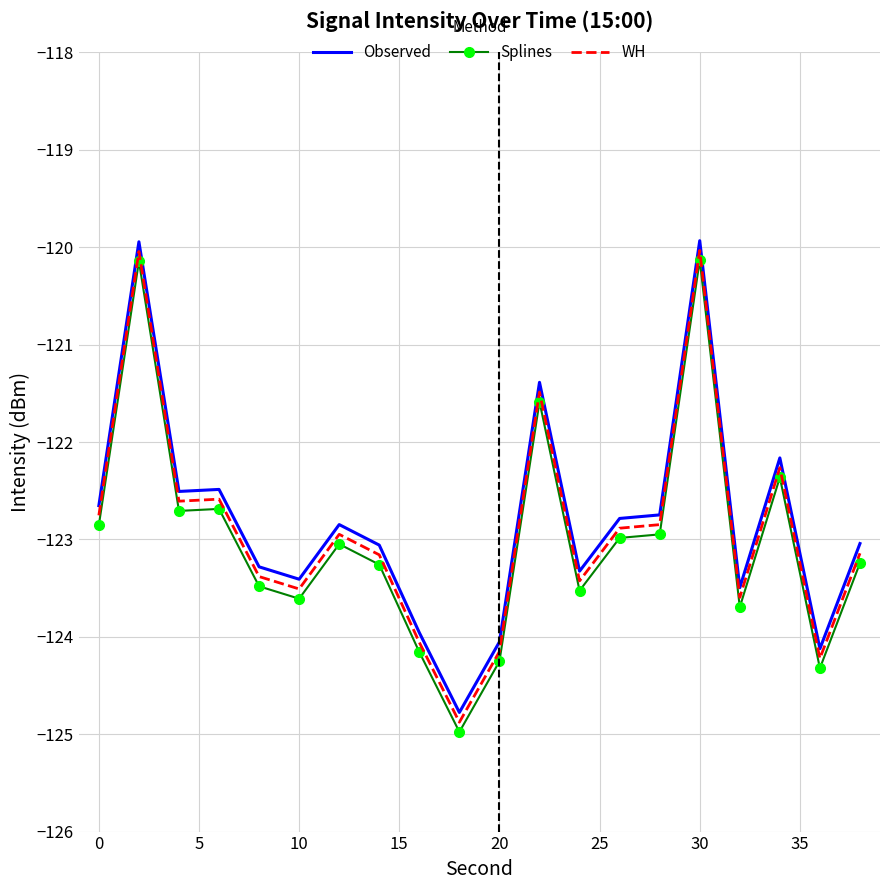

What is the difference between the maximum and minimum values in the WH series?

4.8